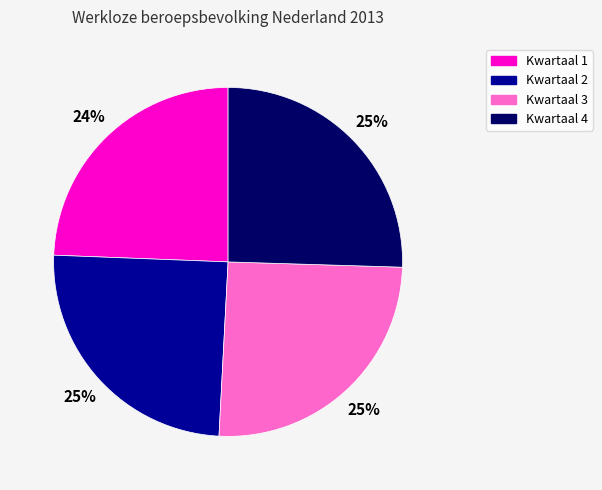

What percentage is the Kwartaal 1 slice, to the nearest percent?

24%